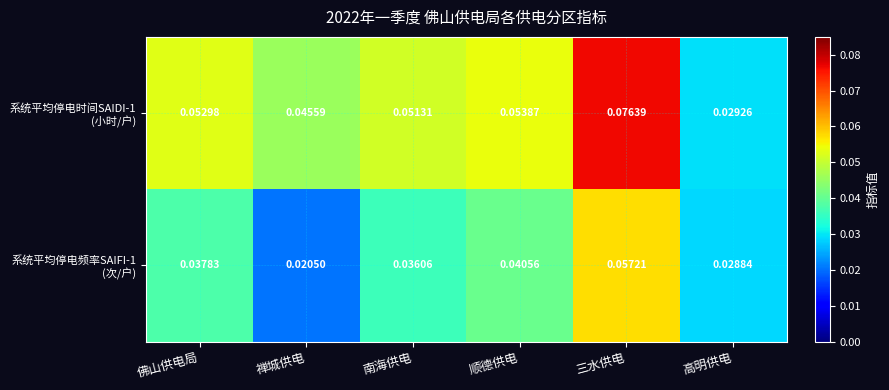

At which category is the sum across all series the highest?

三水供电